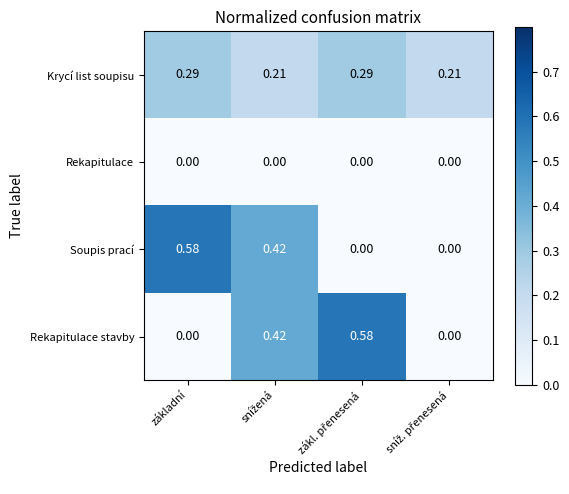

Count the number of categories in the chart.

4